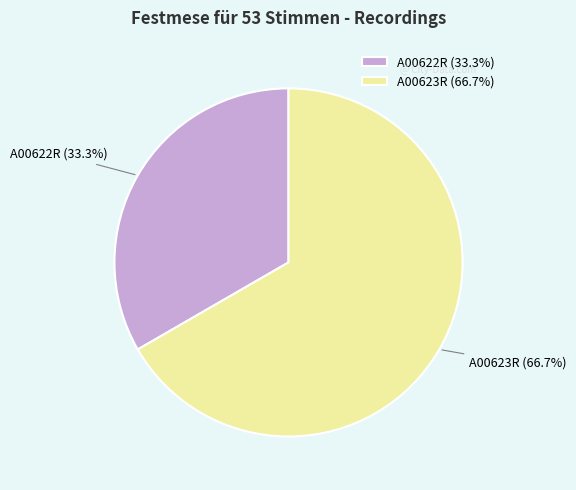

True or false: A00622R accounts for 21% of the total.

False